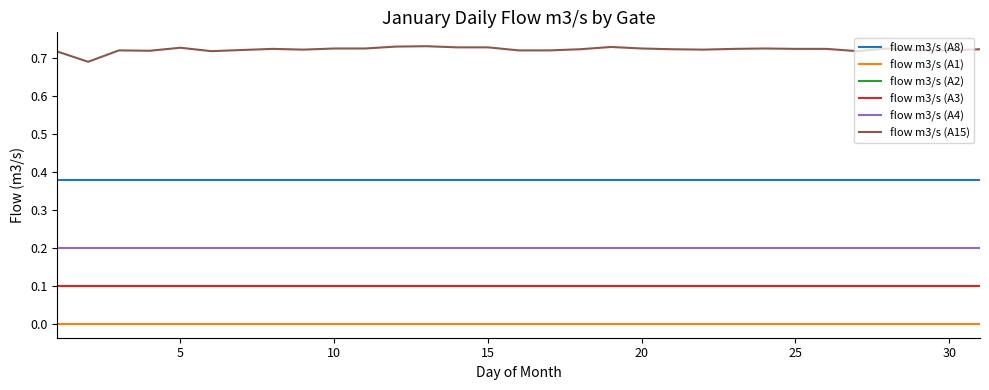

Does the chart have visible grid lines?

No